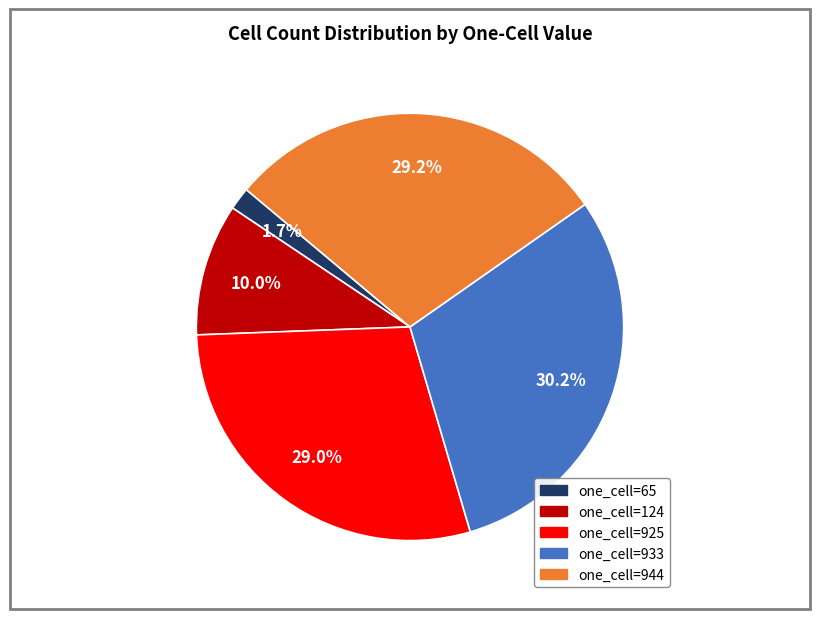

Is there a majority slice in this chart?

No